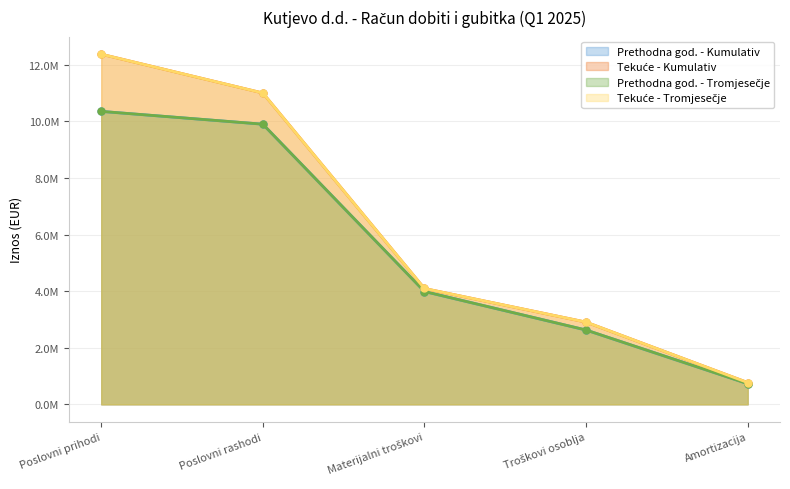

At how many categories does at least one series exceed 3549098?

3